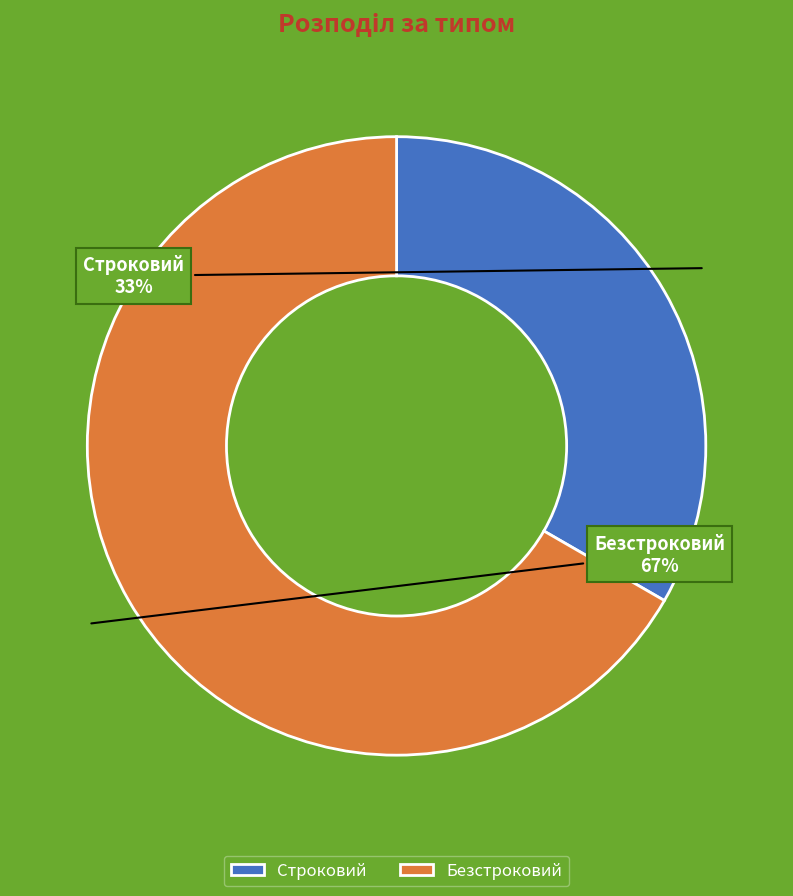

Which category has the smallest portion of the pie?

Строковий